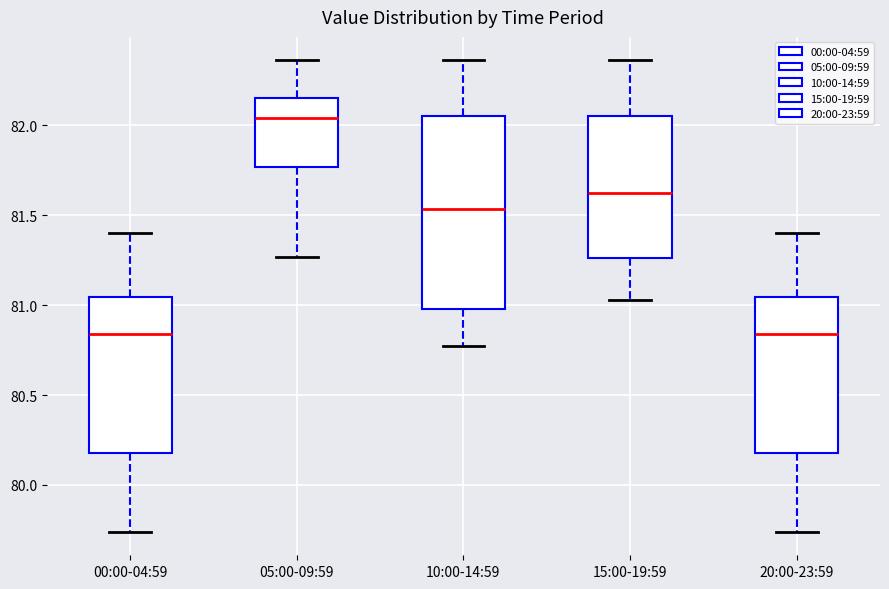

Reading left to right, transcribe this box plot: for each box, give where its median line is, the range the box spans, and where its two whiskers end, as read against the y-axis. The values are not printed on the chart, so give them approximately, as read against the axis.

00:00-04:59: median 80.85, box 80.20 to 81.05, whiskers 79.75 to 81.40
05:00-09:59: median 82.05, box 81.75 to 82.15, whiskers 81.25 to 82.35
10:00-14:59: median 81.55, box 81.00 to 82.05, whiskers 80.75 to 82.35
15:00-19:59: median 81.65, box 81.25 to 82.05, whiskers 81.05 to 82.35
20:00-23:59: median 80.85, box 80.20 to 81.05, whiskers 79.75 to 81.40